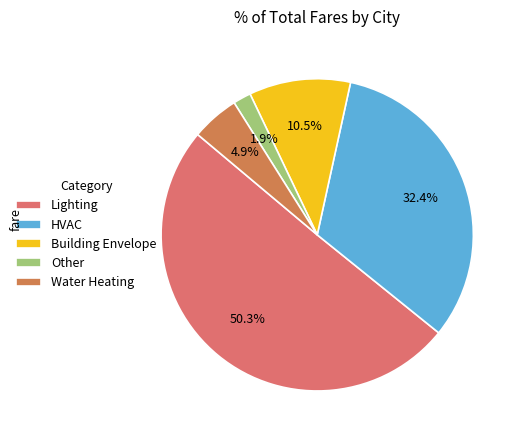

To the nearest percent, what is the difference between the largest and smallest slice percentages?

48%